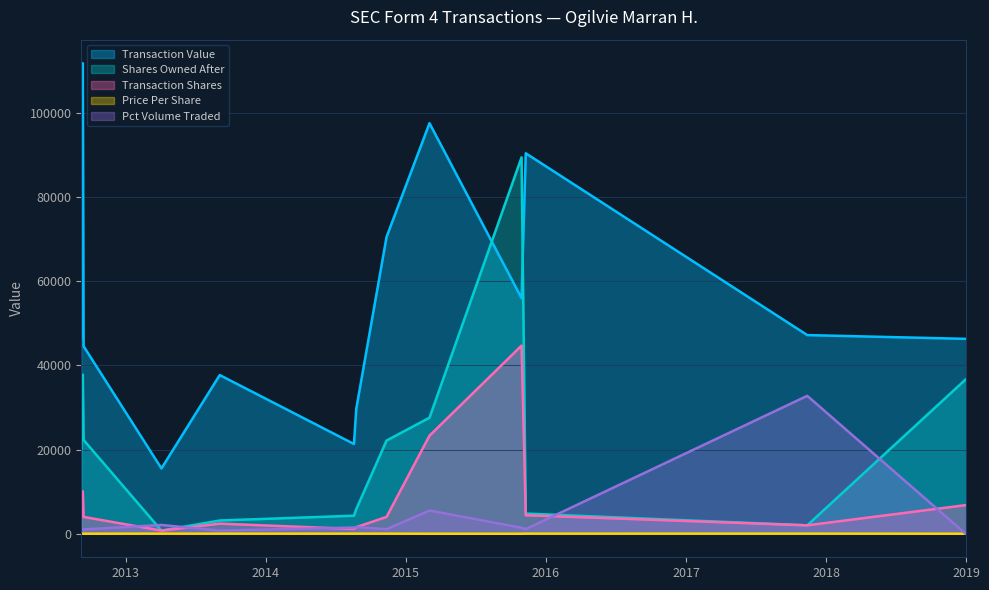

At which category is the sum across all series the highest?

2015-10-30